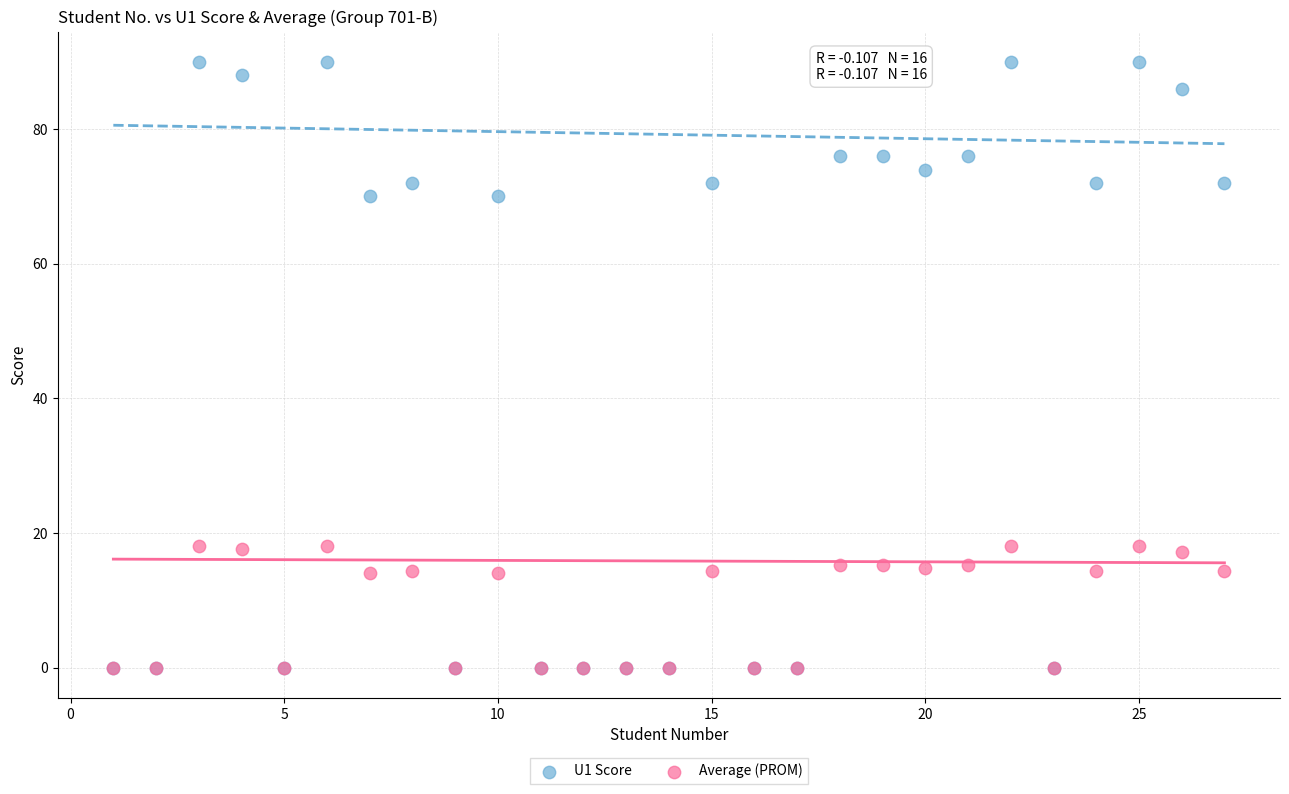

Which series has the widest spread of Y values?

U1 Score